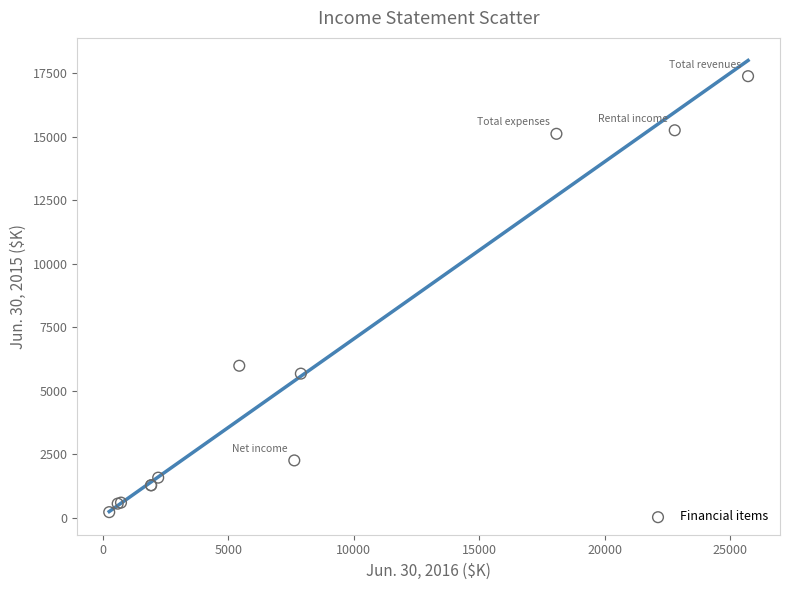

What Y value in the scatter plot is closest to 8804?

5989